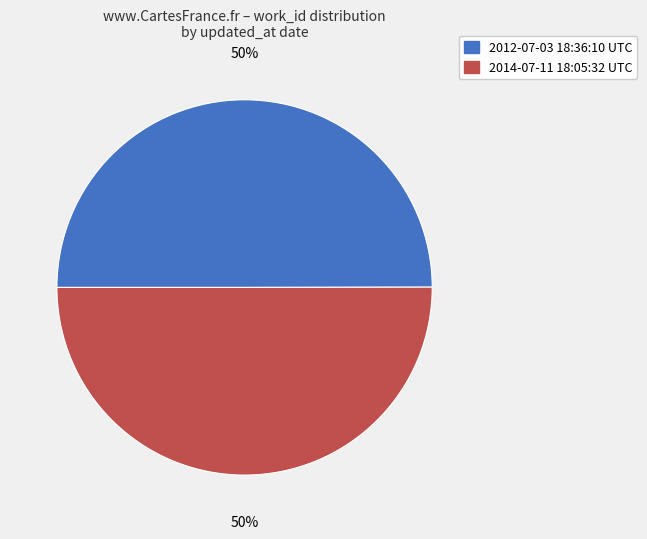

How many slices are in this pie chart?

2